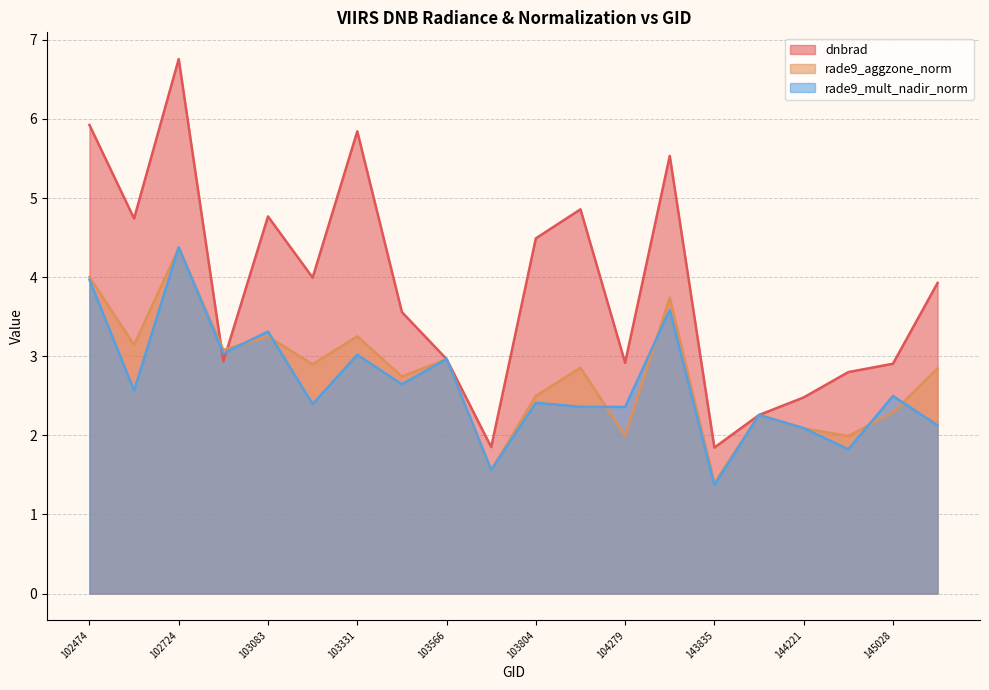

What is the total value across all series at 103928?

10.1